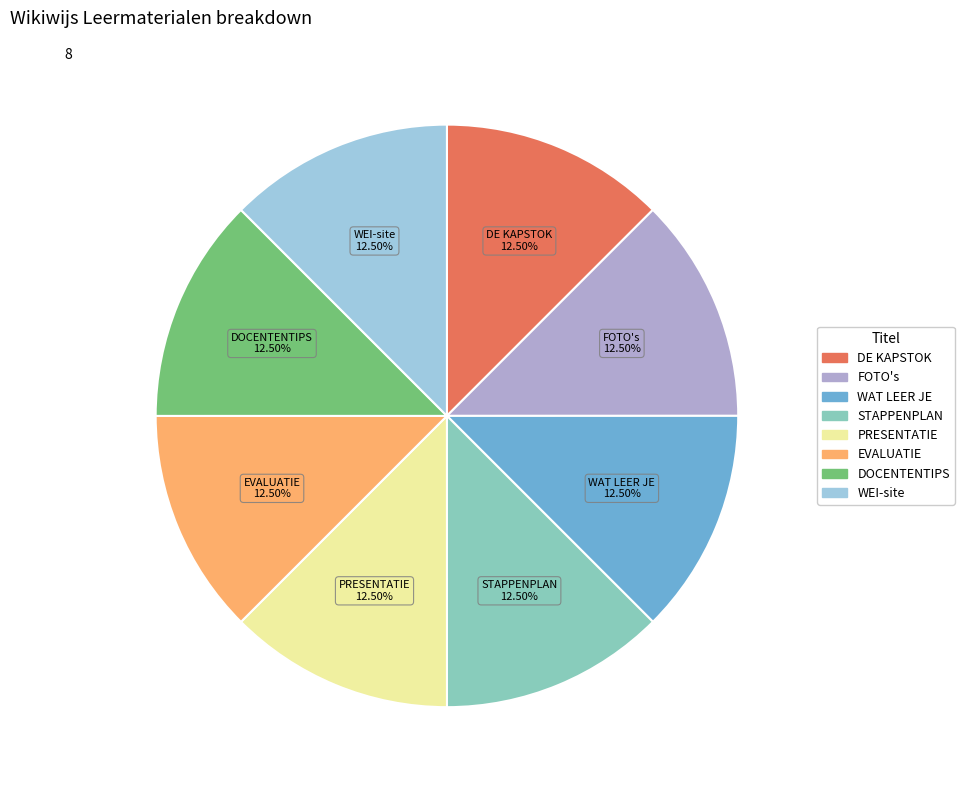

Does any single category account for the majority?

No